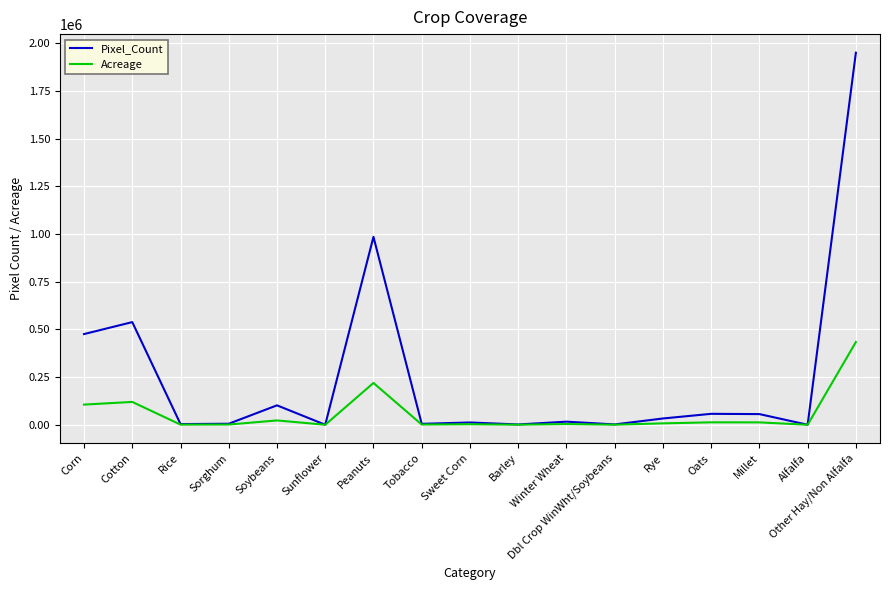

True or false: Pixel_Count has a value of 57266.0 at Oats.

True